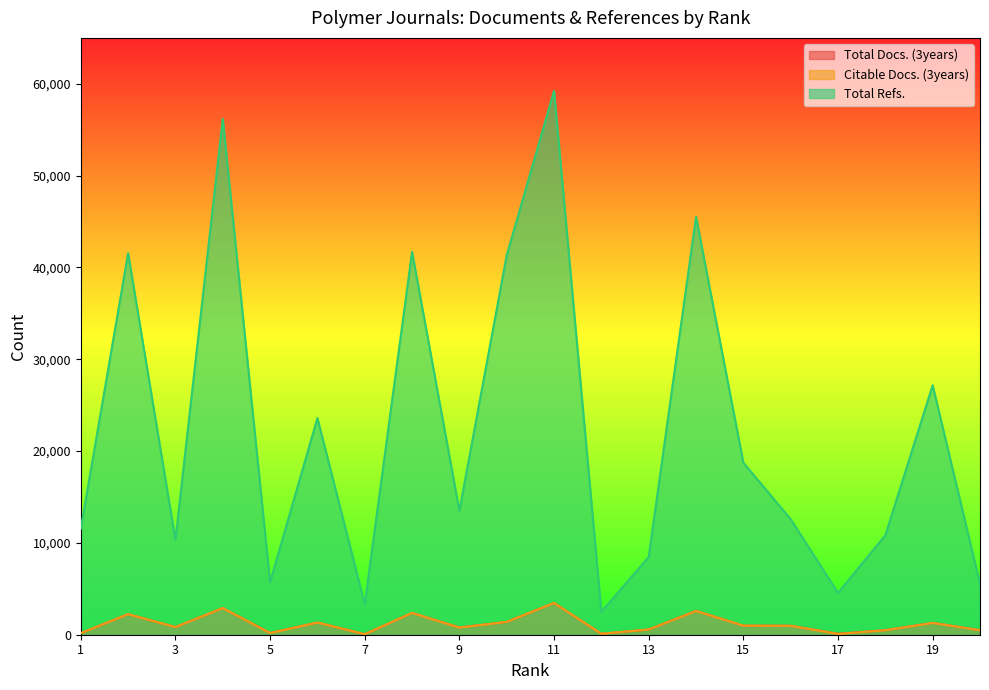

What is the minimum value for Total Docs. (3years)?

57